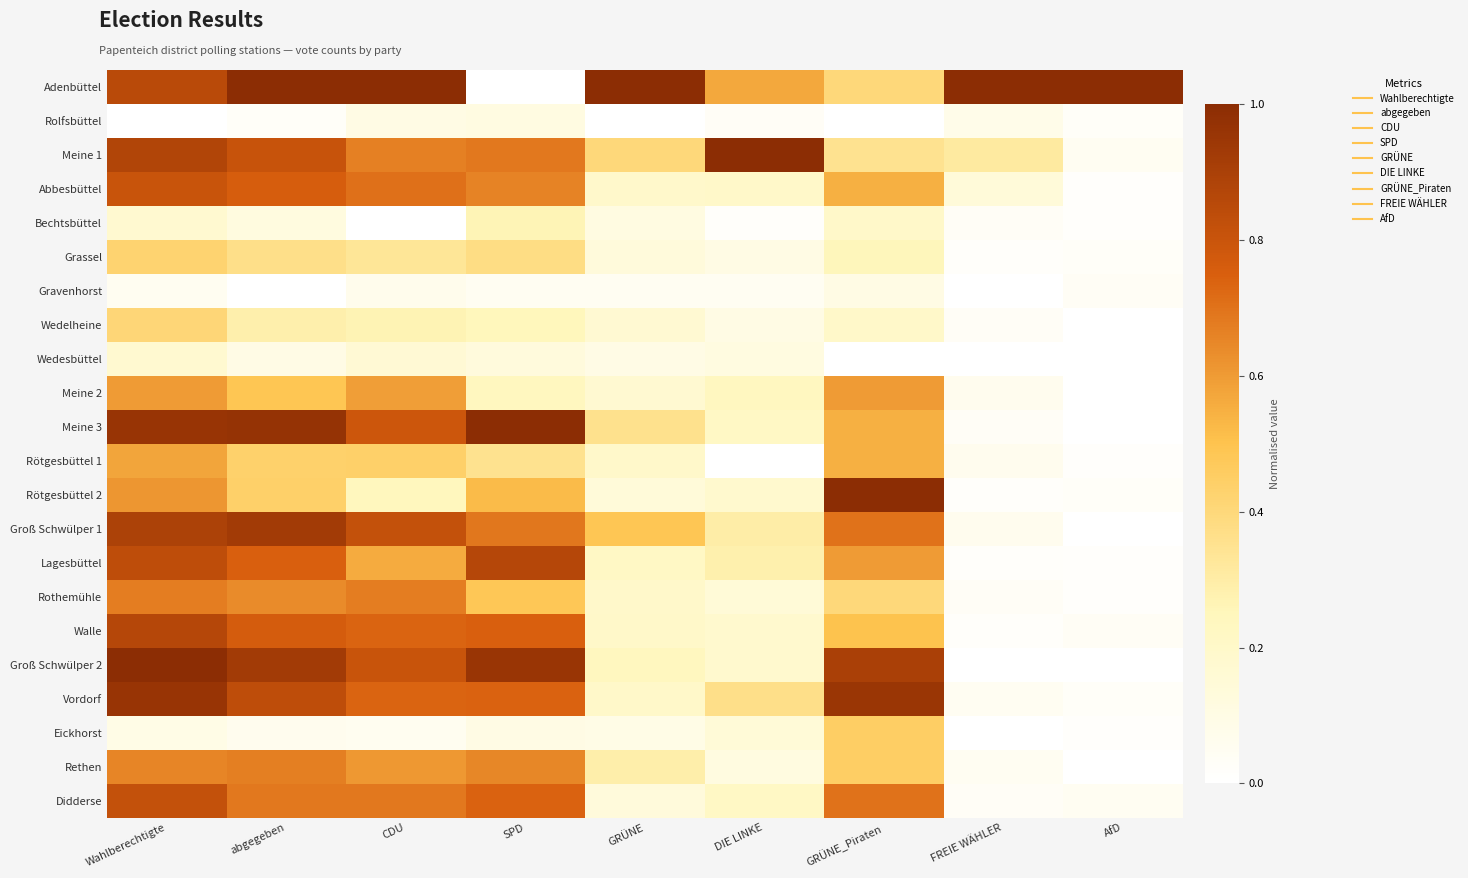

At how many categories does at least one series exceed 0?

9